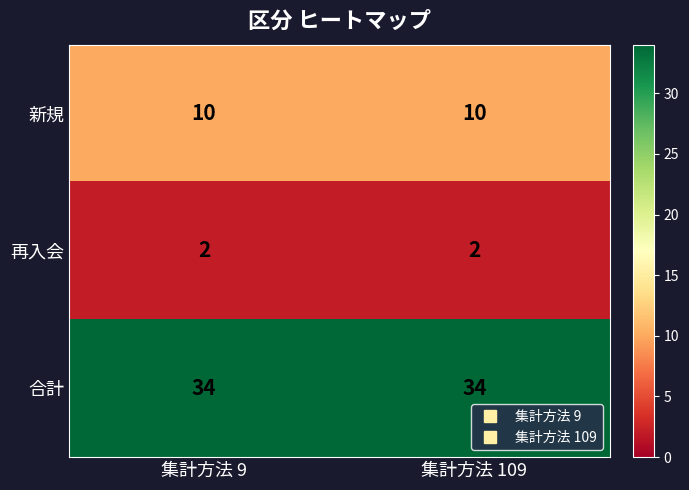

At how many categories does at least one series exceed 33?

2